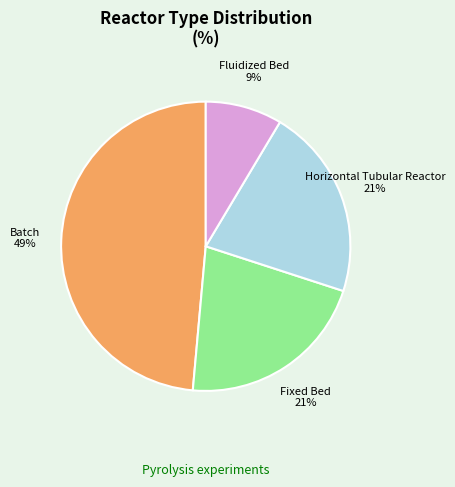

Combined, do Horizontal Tubular Reactor and Fixed Bed account for over 50%?

No